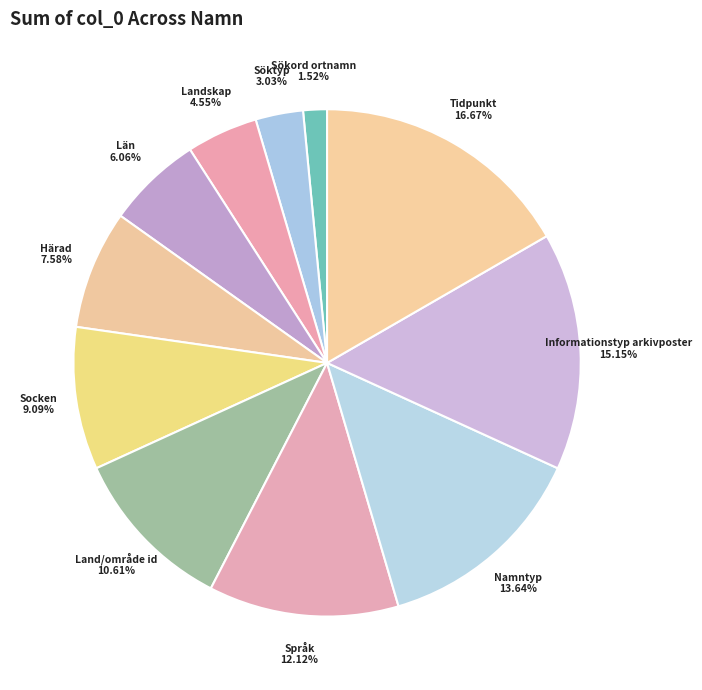

To the nearest percent, what percentage of the pie is Härad?

8%